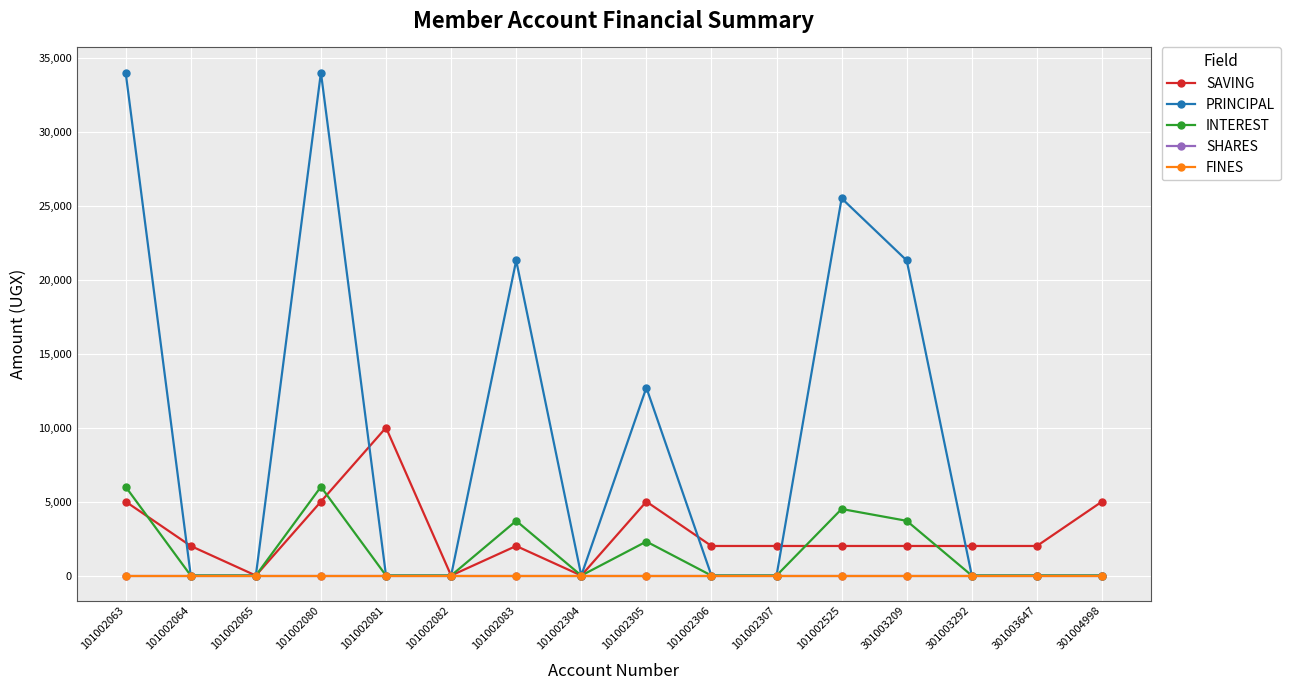

The value of SAVING at 101002306 is 2000. True or false?

True